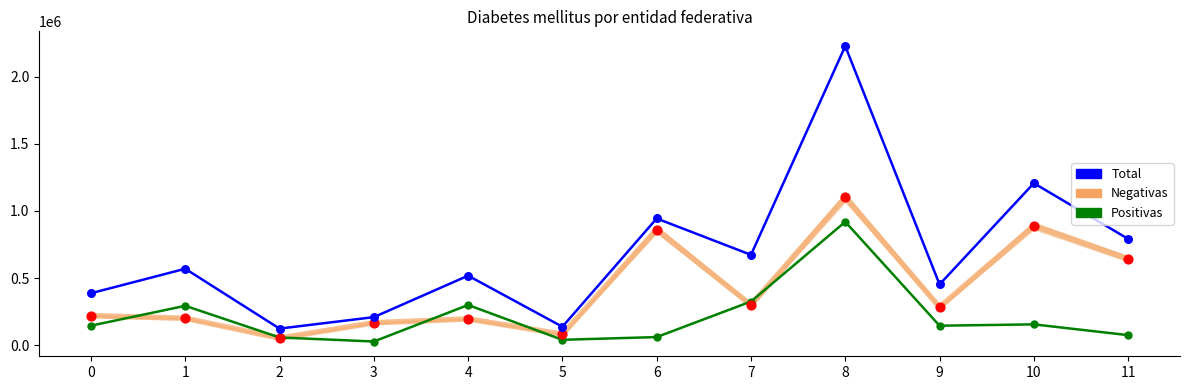

Which series changed the most between 5 and 10?

Total